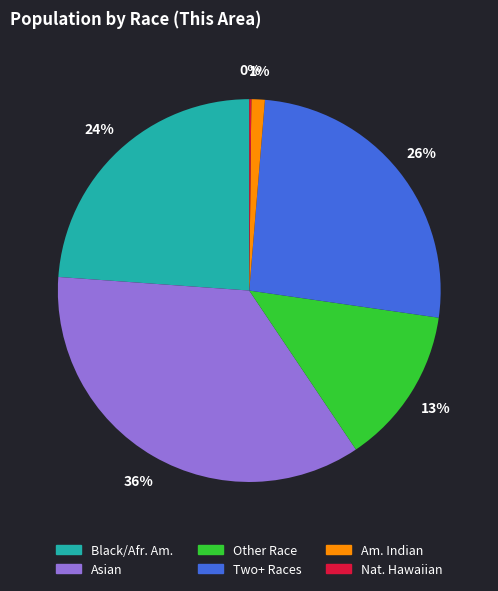

Does any single category account for the majority?

No